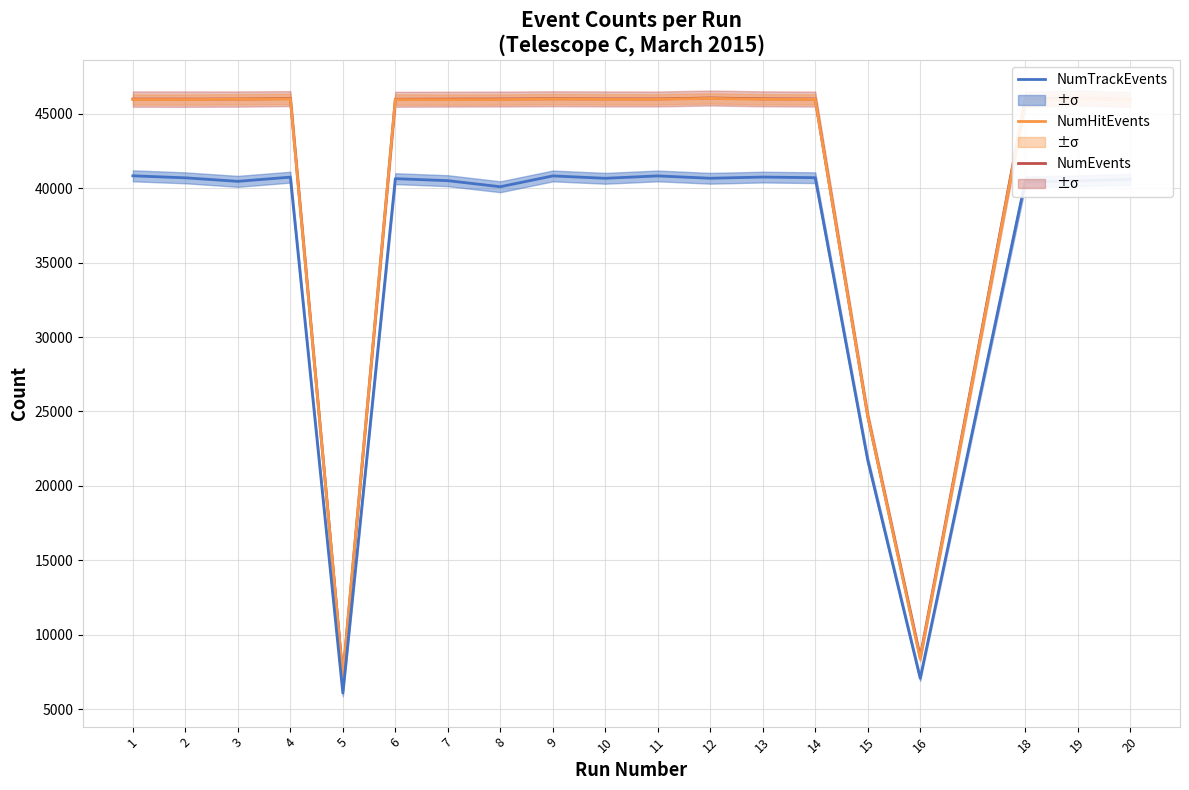

What is the sum of the NumEvents values at 9 and 2?

91991